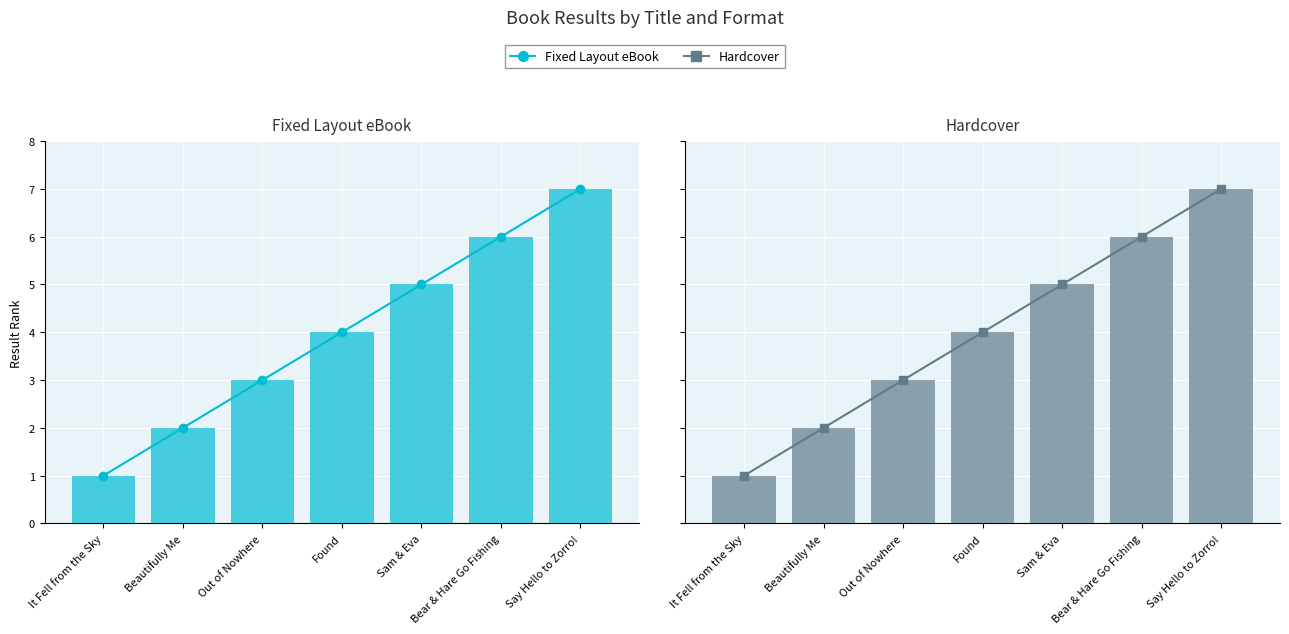

The Fixed Layout eBook trend series shows 1 at It Fell from the Sky. True or false?

True